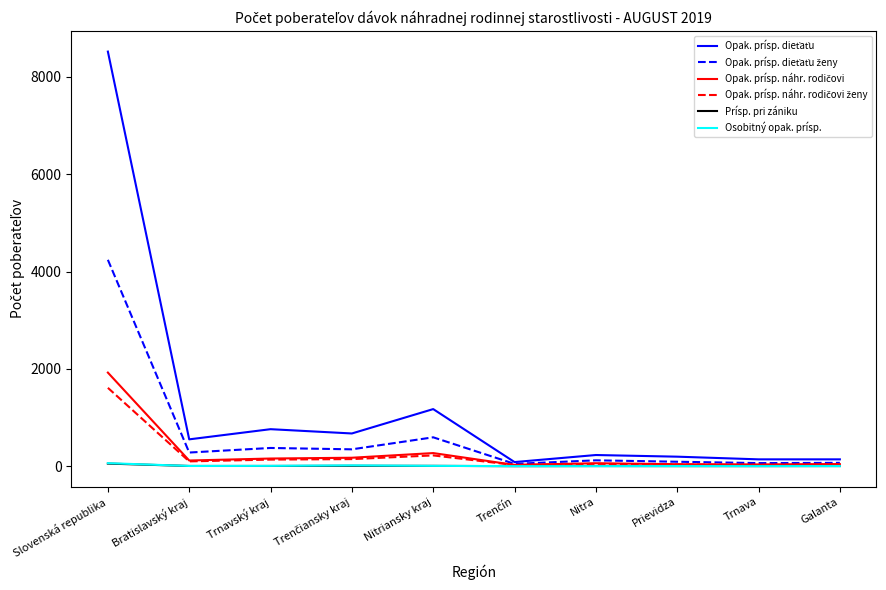

At which category is the sum across all series the highest?

Slovenská republika